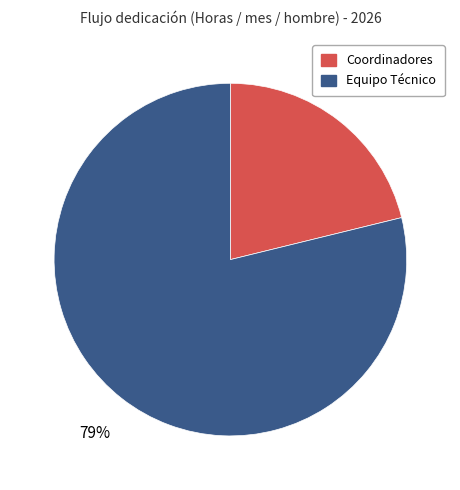

How many slices are in this pie chart?

2